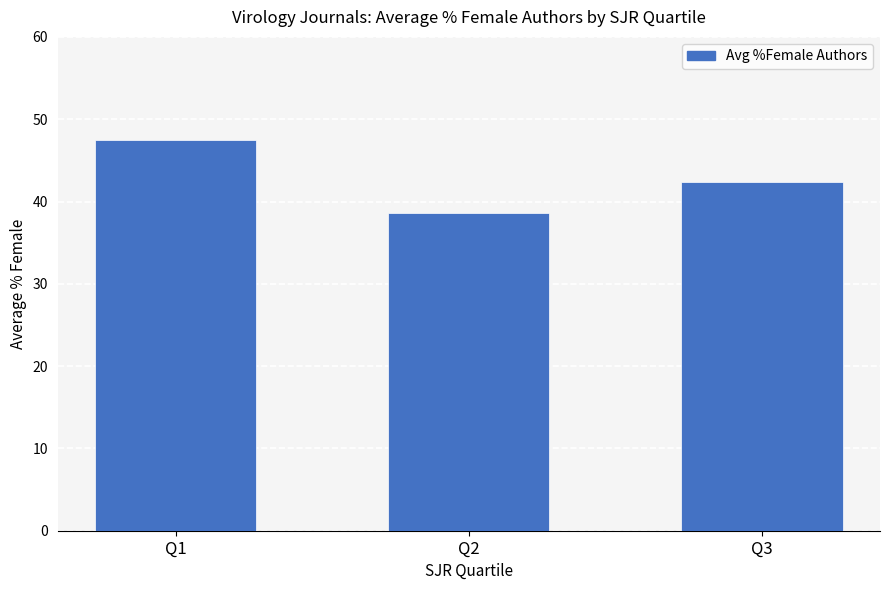

What is the average value?

42.8